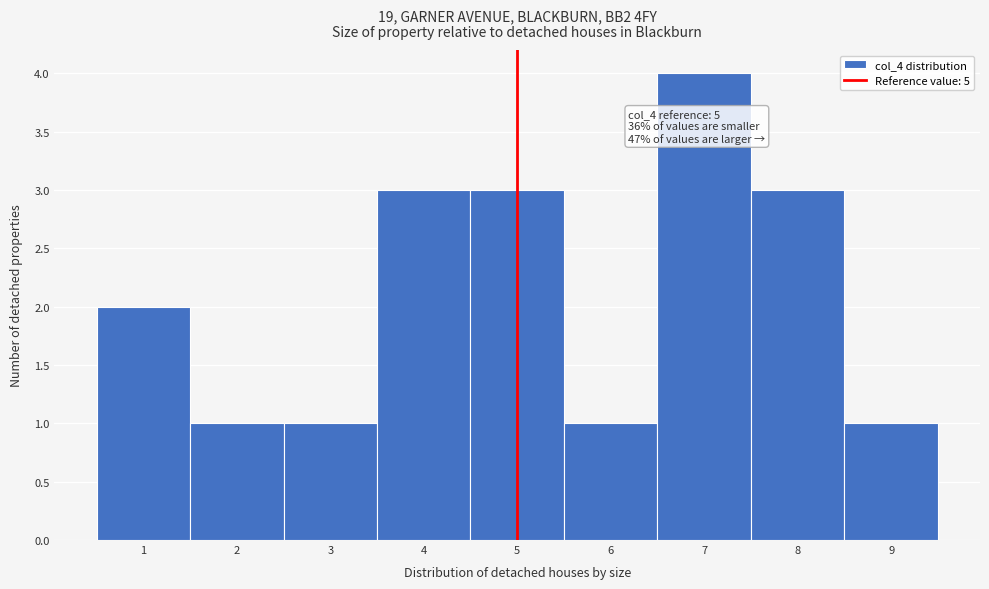

Over which range of the x-axis is the bar tallest?

6.5 to 7.5